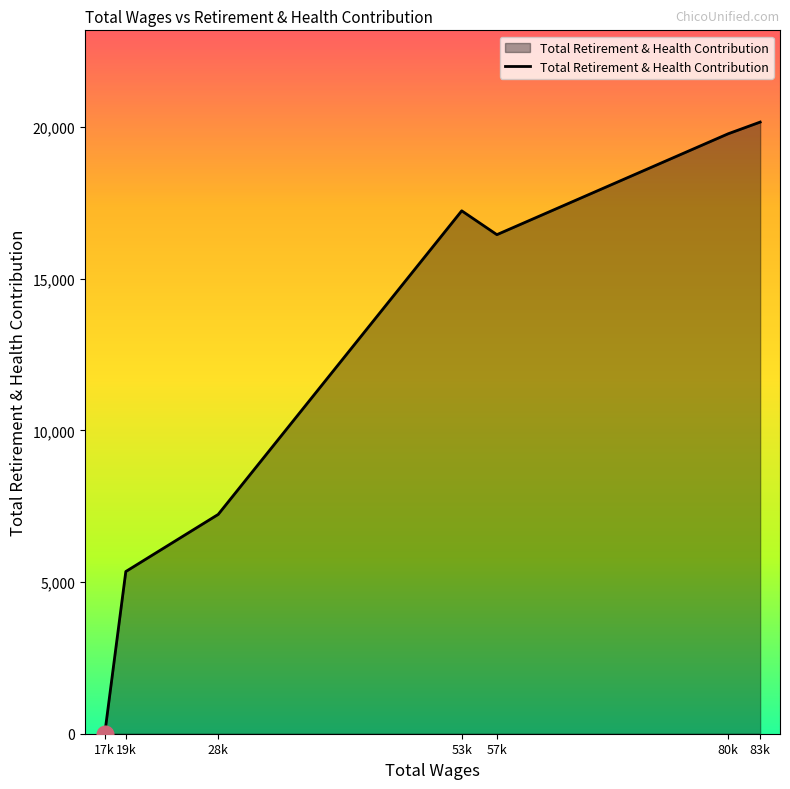

At which category does the data reach its first local valley?

57k